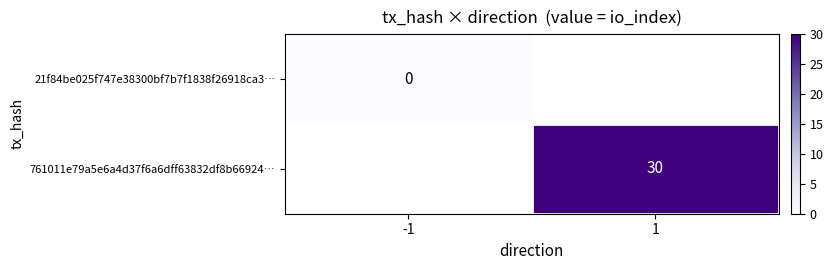

Is it true that 761011e79a5e6a4d37f6a6dff63832df8b66924… equals 42 at 1?

False